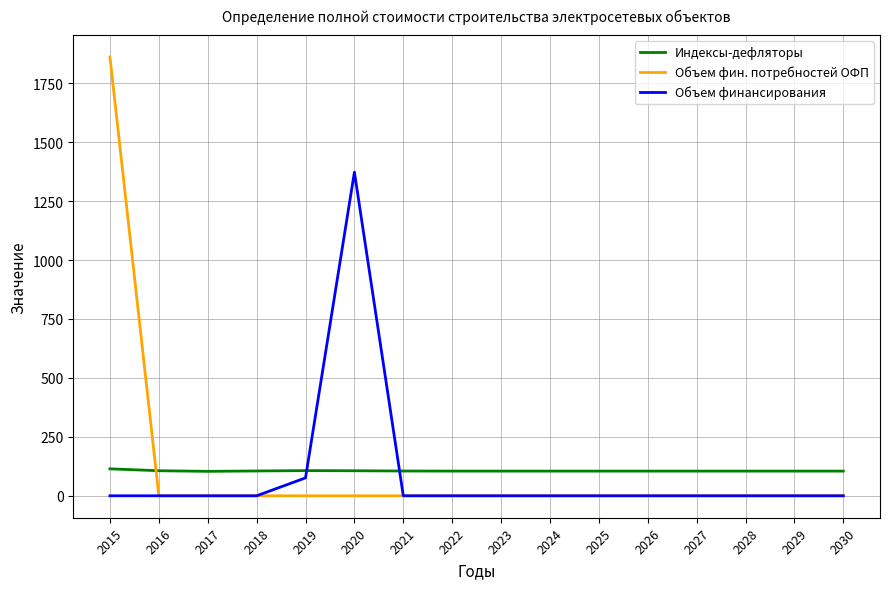

Is it true that Объем фин. потребностей ОФП equals 0.0 at 2024?

True